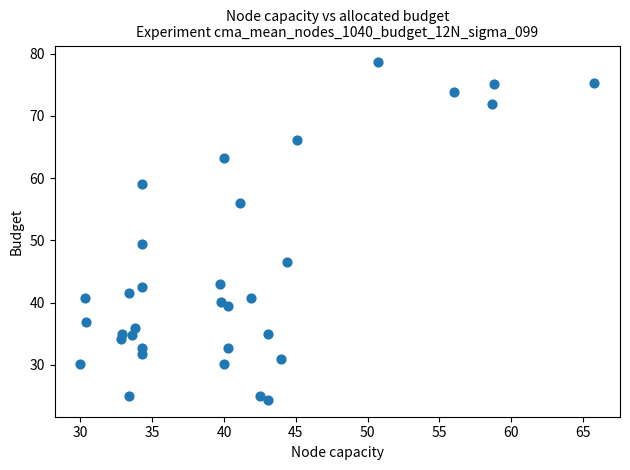

What is the range of X values (max minus min)?

35.8